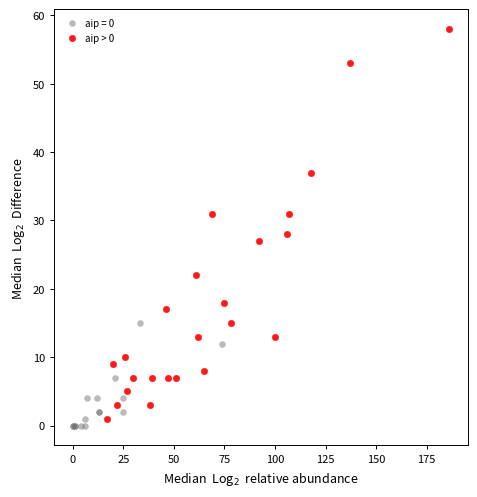

Which series has the largest Y range (max minus min)?

aip > 0